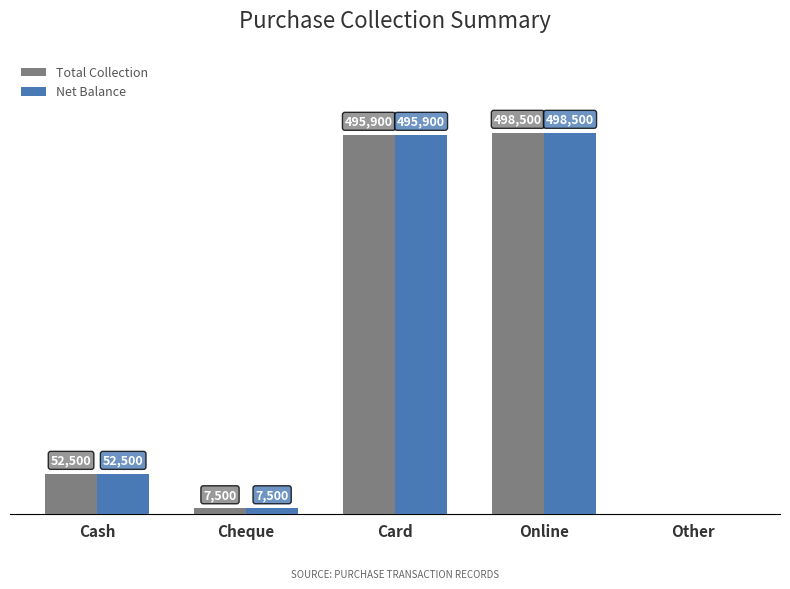

Are the bars horizontal?

No